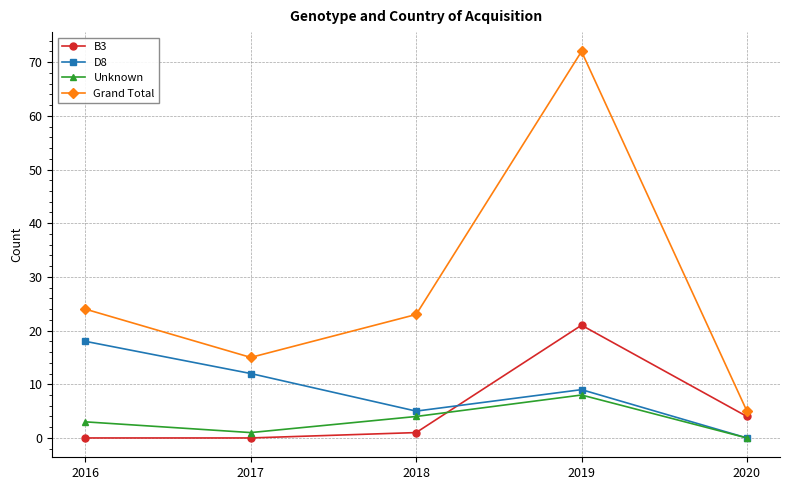

How many data points does each series have?

5